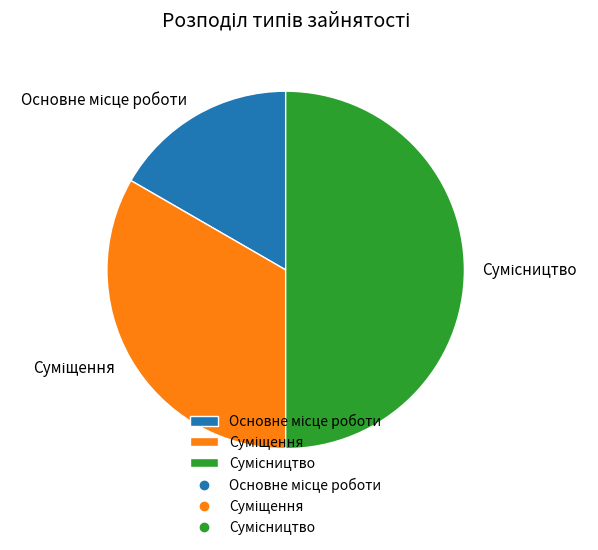

Count the number of slices in the pie.

3